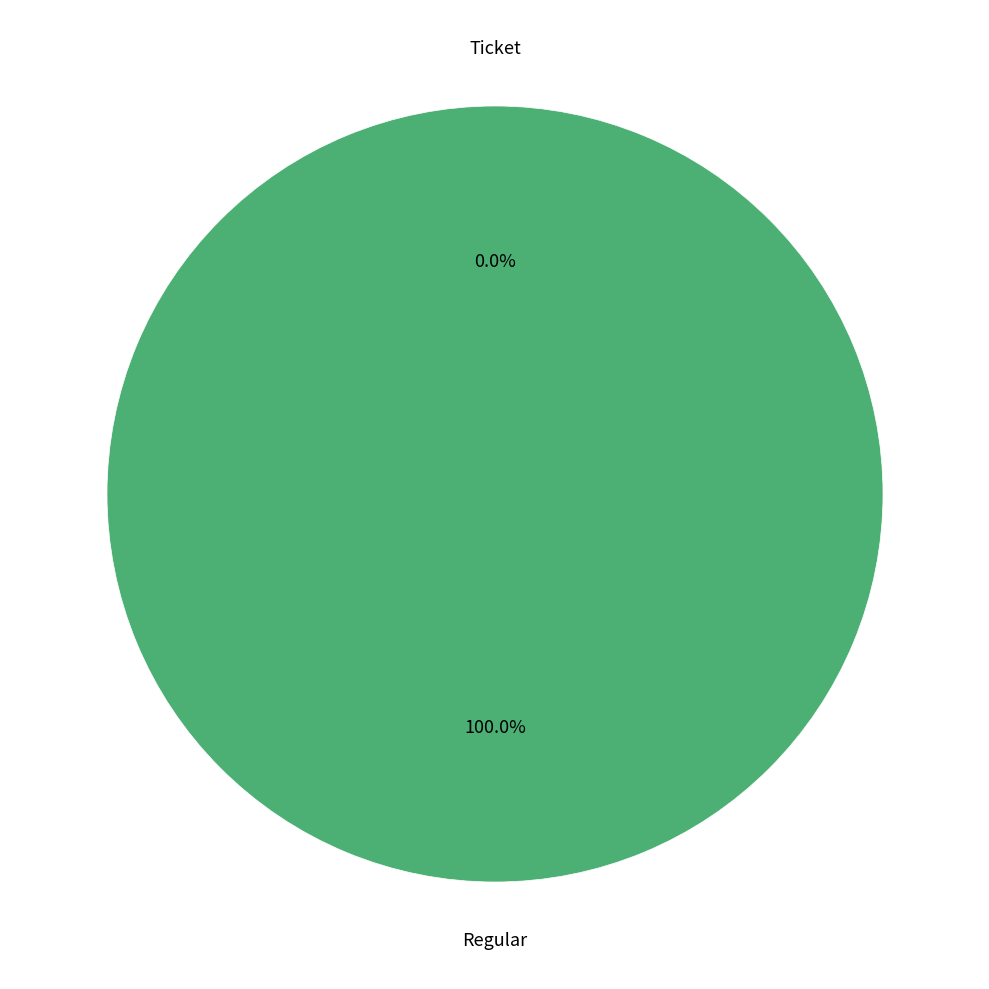

How many slices are in this pie chart?

2